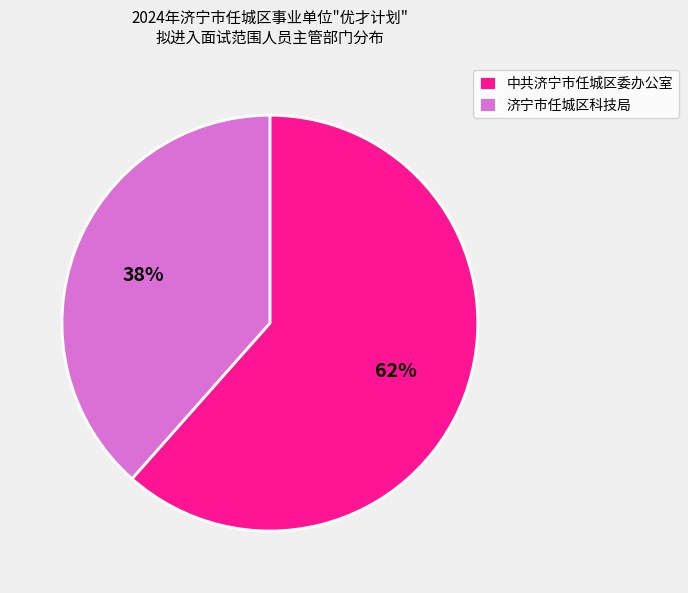

Which slice is the smallest?

济宁市任城区科技局